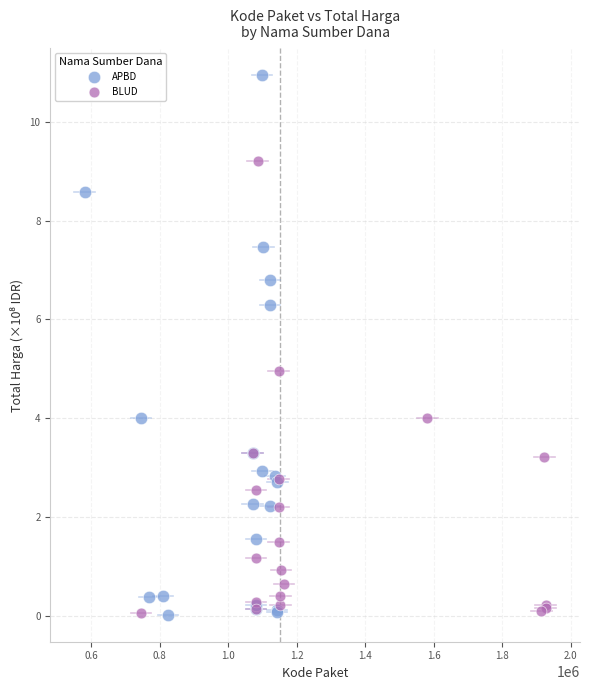

Which series reaches the maximum Y coordinate?

APBD